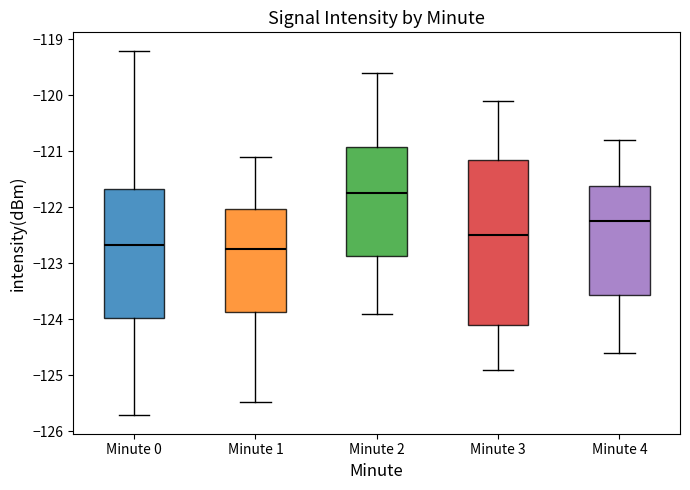

Comparing the boxes themselves (not the whiskers), which one is the tallest?

Minute 3